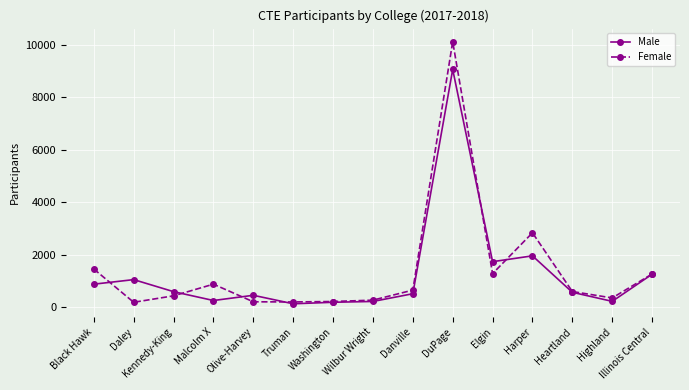

At which category does Female reach its first local peak?

Malcolm X